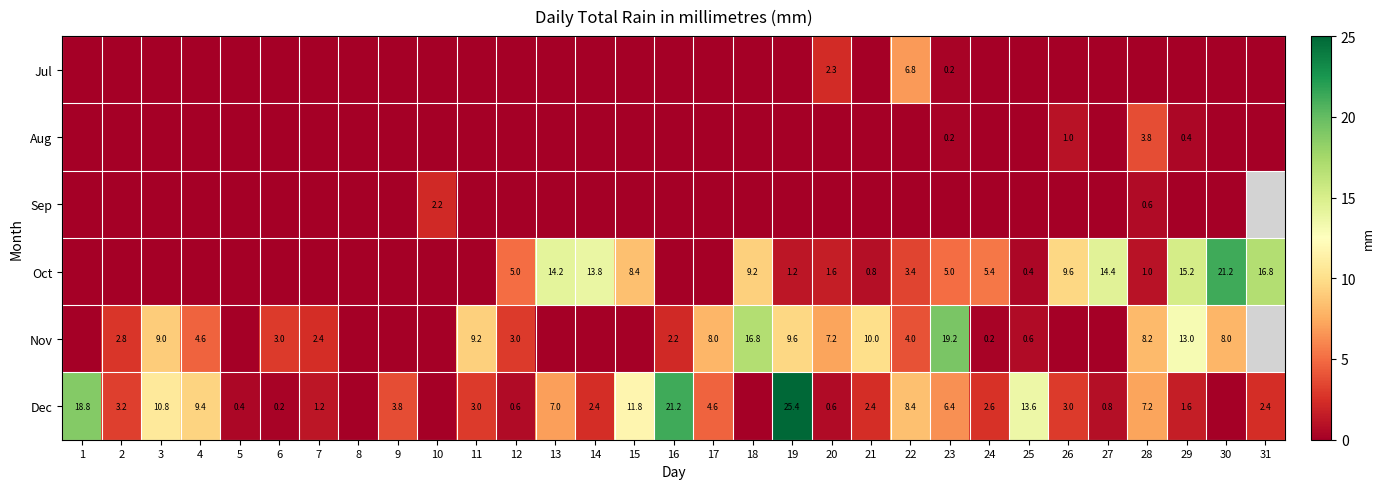

Is the value of Oct at 21 greater than the value of Nov at 25?

Yes